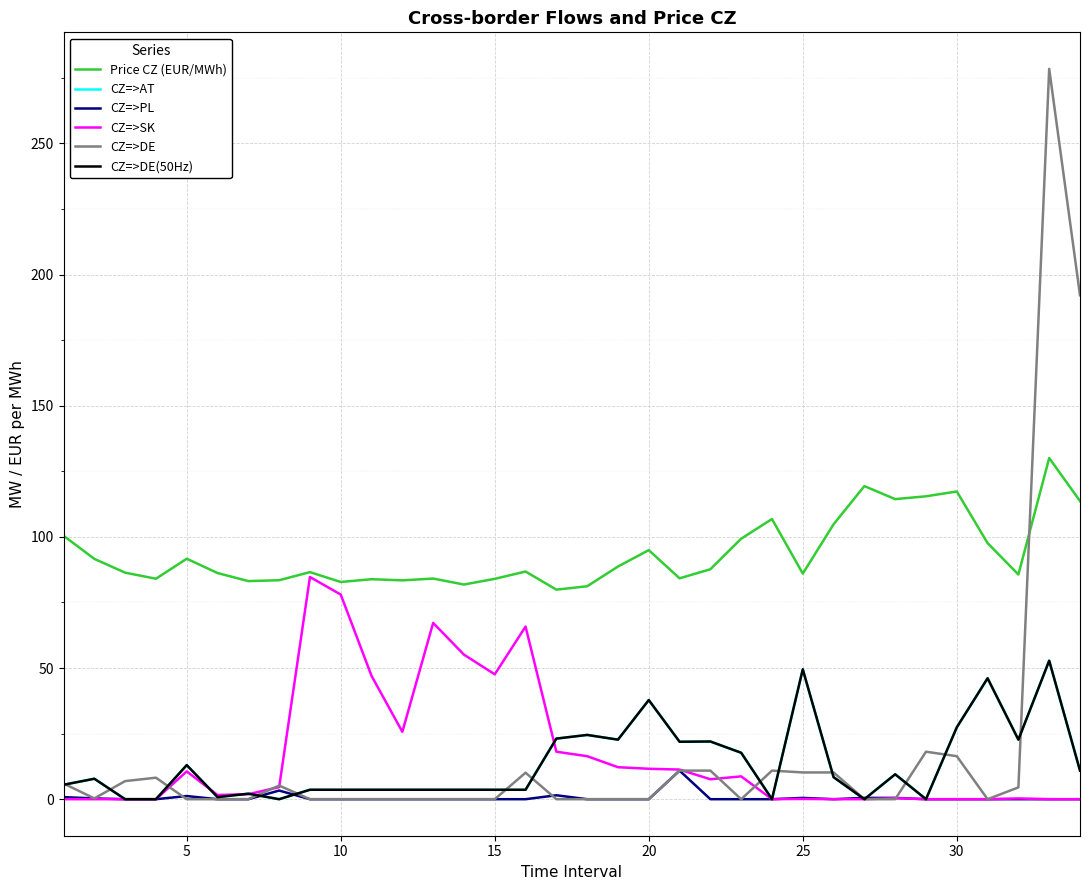

Does the chart display data point markers on the line(s)?

No